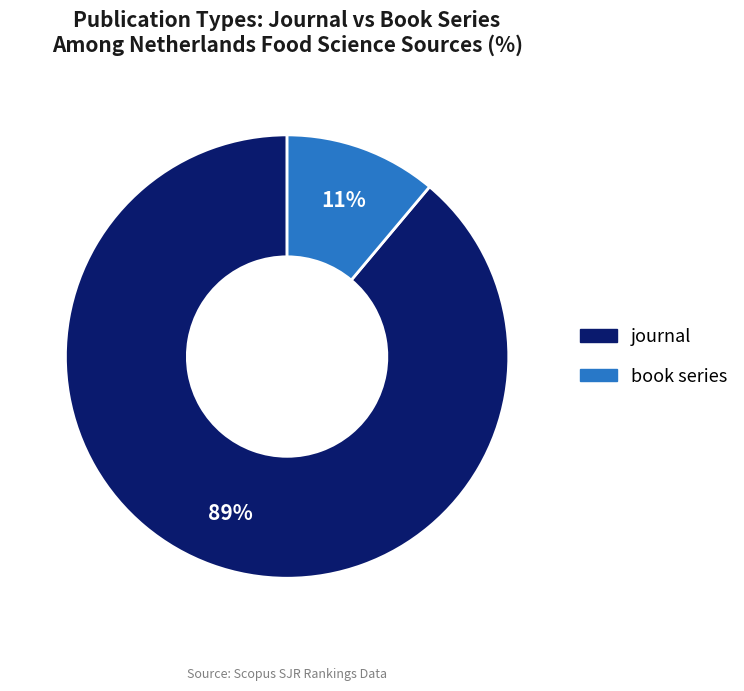

Which category has the smallest portion of the pie?

book series